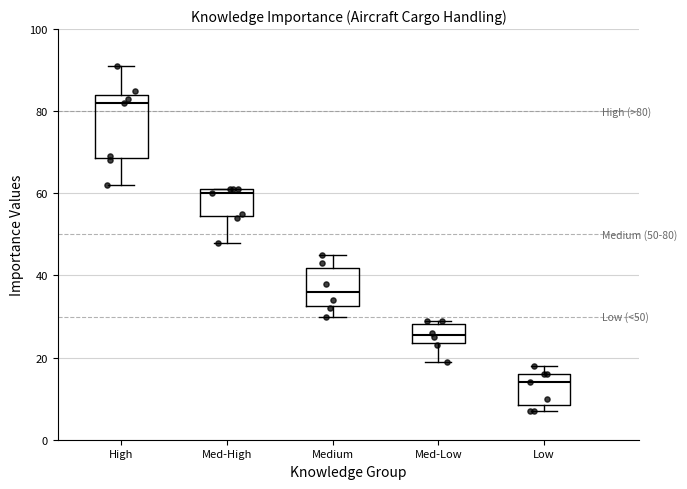

Which box's median line is the lowest?

Low